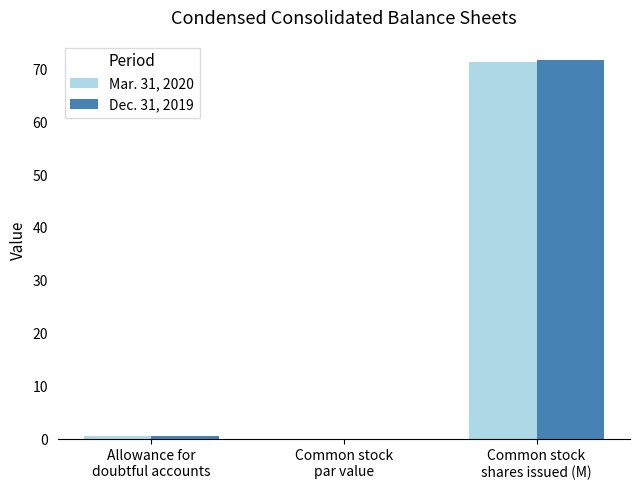

At which label is Dec. 31, 2019 closest to 35?

Allowance for
doubtful accounts